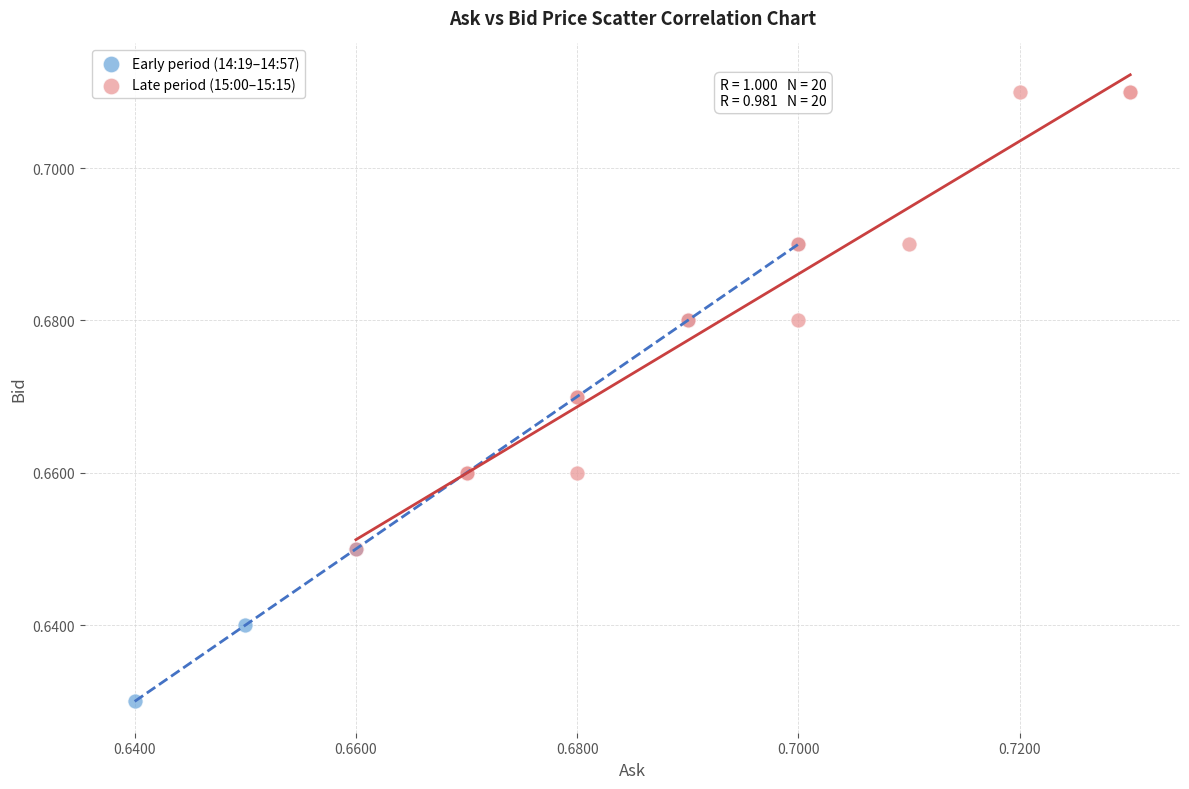

Which series contains the highest Y value?

Late period (15:00–15:15)